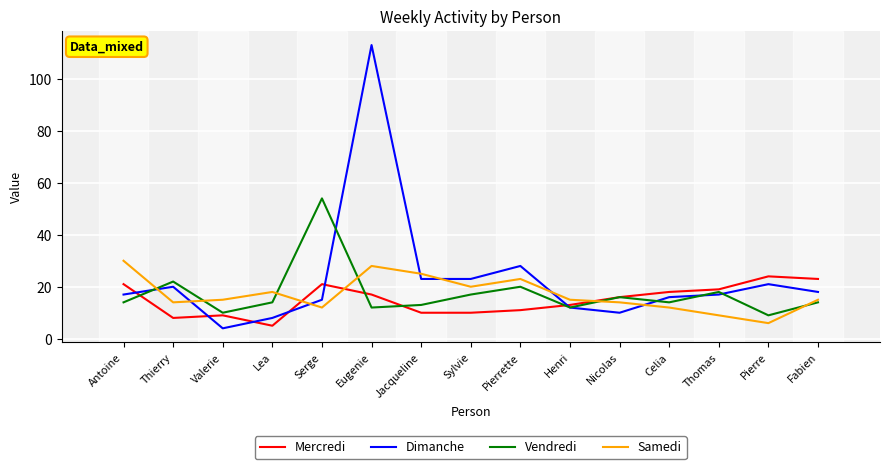

Which series changed the most between Thomas and Fabien?

Samedi